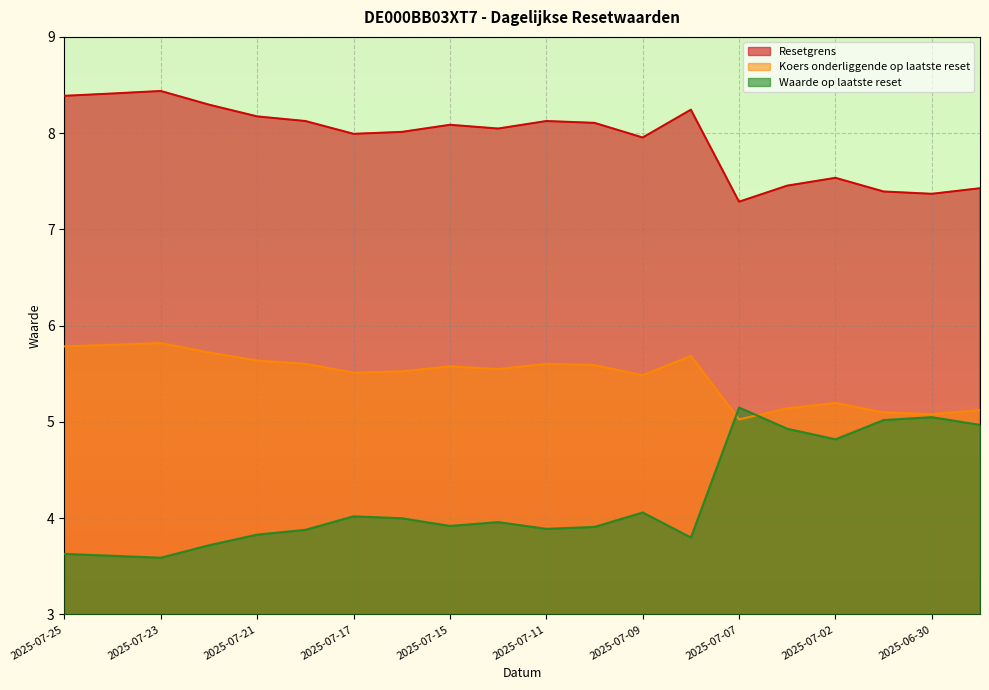

Is the value of Resetgrens at 2025-07-23 greater than the value of Koers onderliggende op laatste reset at 2025-07-15?

Yes